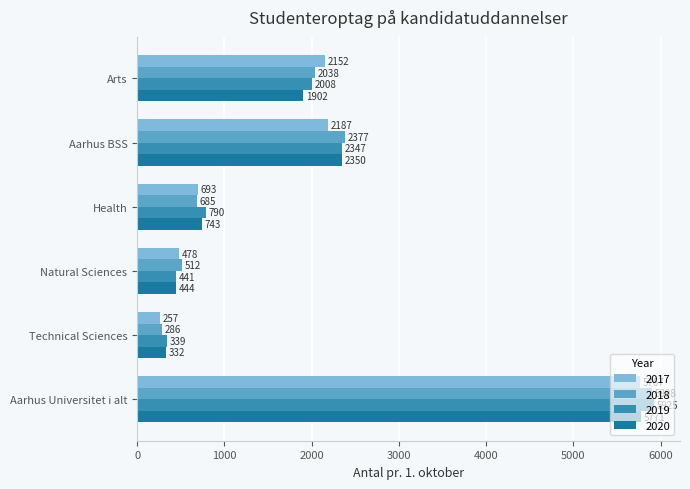

How many categories are shown in the chart?

6